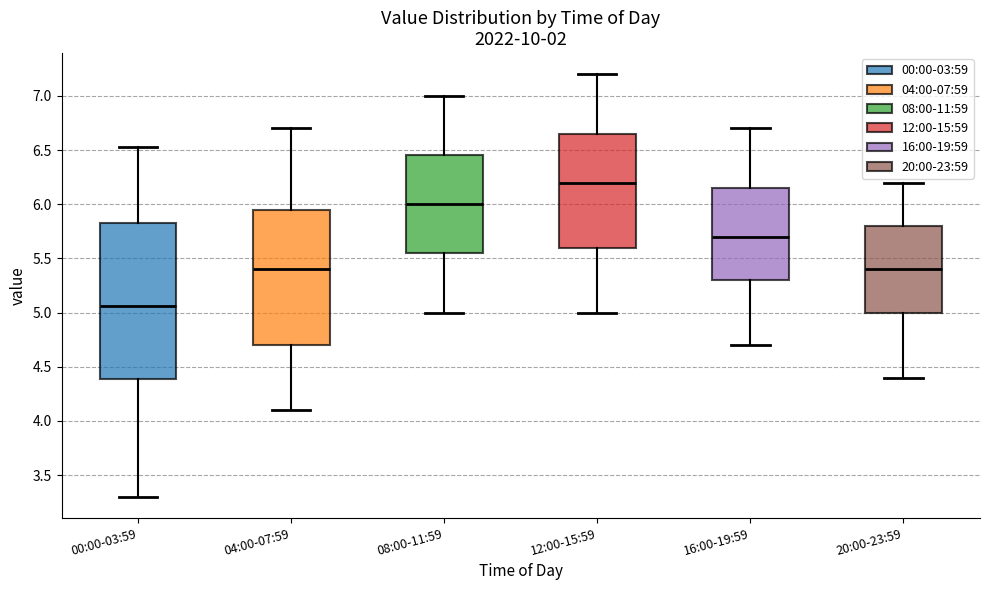

Reading left to right, read every box against the y-axis: the position of its median line, the range the box covers, and the ends of its whiskers. The values are not printed on the chart, so give them approximately, as read against the axis.

00:00-03:59: median 5.05, box 4.40 to 5.85, whiskers 3.30 to 6.55
04:00-07:59: median 5.40, box 4.70 to 5.95, whiskers 4.10 to 6.70
08:00-11:59: median 6.00, box 5.55 to 6.45, whiskers 5.00 to 7.00
12:00-15:59: median 6.20, box 5.60 to 6.65, whiskers 5.00 to 7.20
16:00-19:59: median 5.70, box 5.30 to 6.15, whiskers 4.70 to 6.70
20:00-23:59: median 5.40, box 5.00 to 5.80, whiskers 4.40 to 6.20